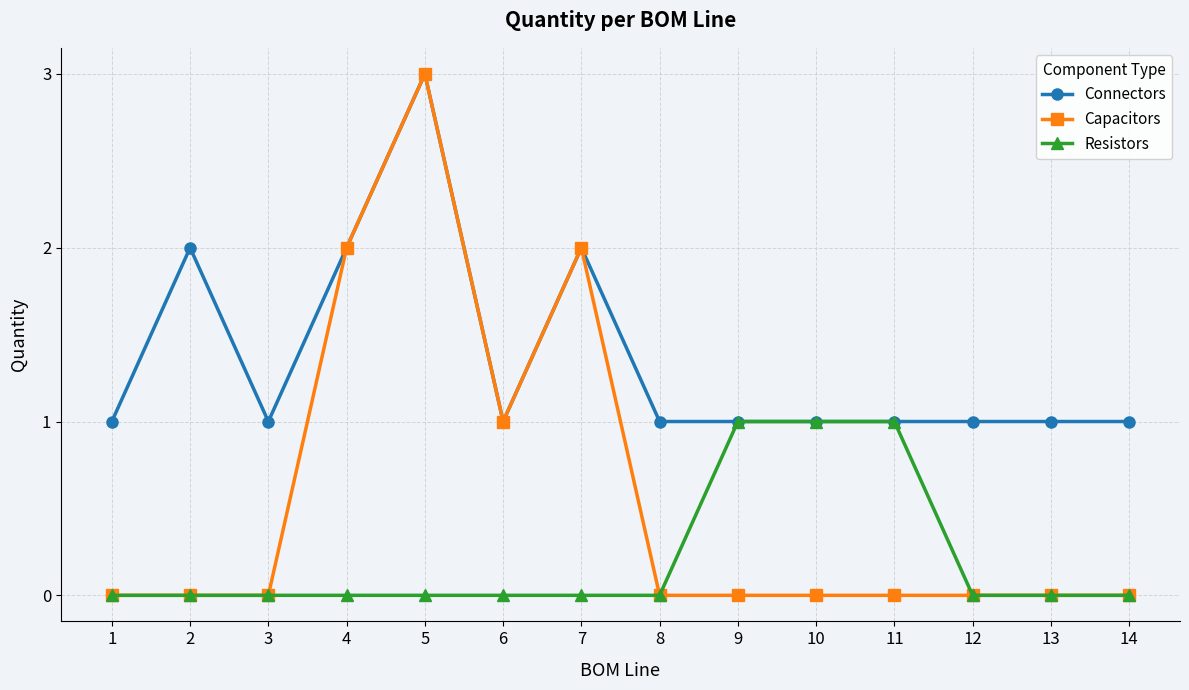

Reading left to right, list all the values displayed in this chart.

Connectors: 1	2	1	2	3	1	2	1	1	1	1	1	1	1
Capacitors: 0	0	0	2	3	1	2	0	0	0	0	0	0	0
Resistors: 0	0	0	0	0	0	0	0	1	1	1	0	0	0